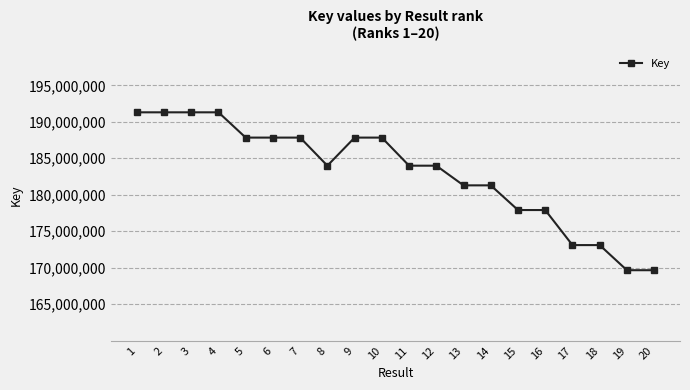

Is it true that the value at 6 is 187836026?

True